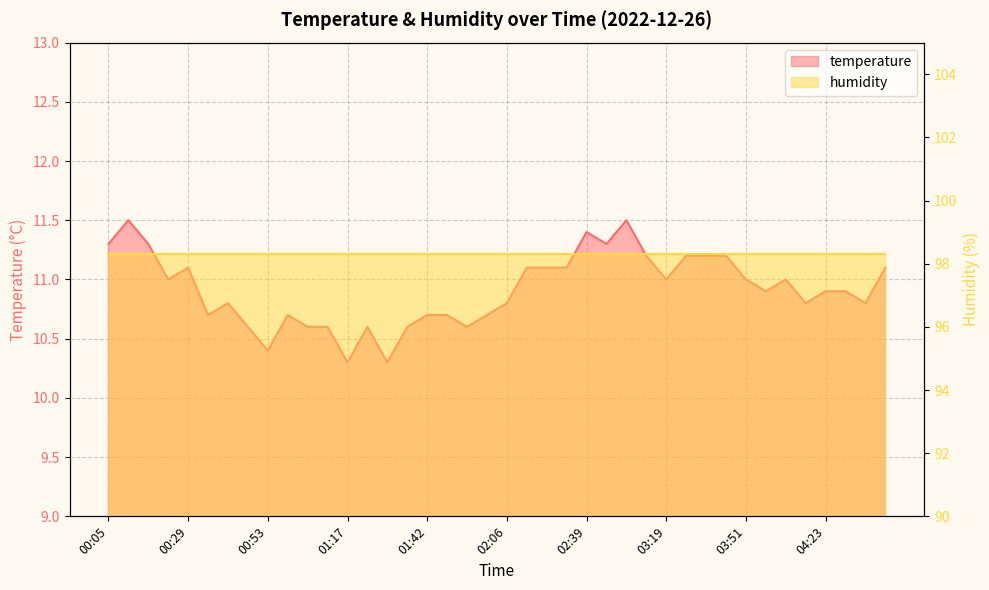

What position from the left is 03:25?

30